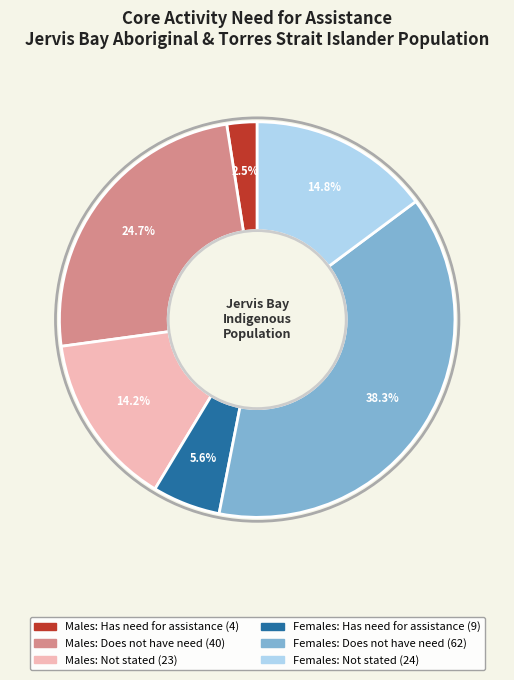

To the nearest percent, what is the combined percentage of Males: Does not have need and Males: Has need for assistance?

27%